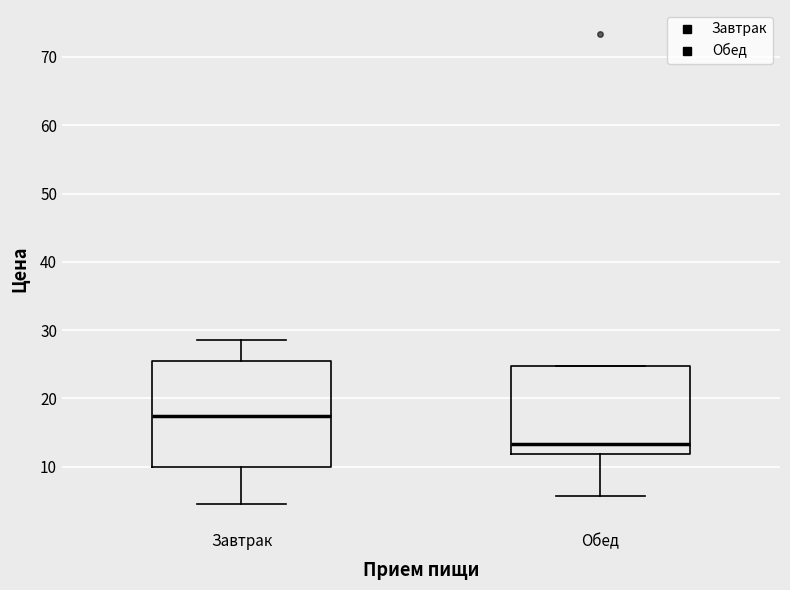

Where does the median line of the box for Обед sit on the y-axis? The values are not printed on the chart, so give them approximately, as read against the axis.

13